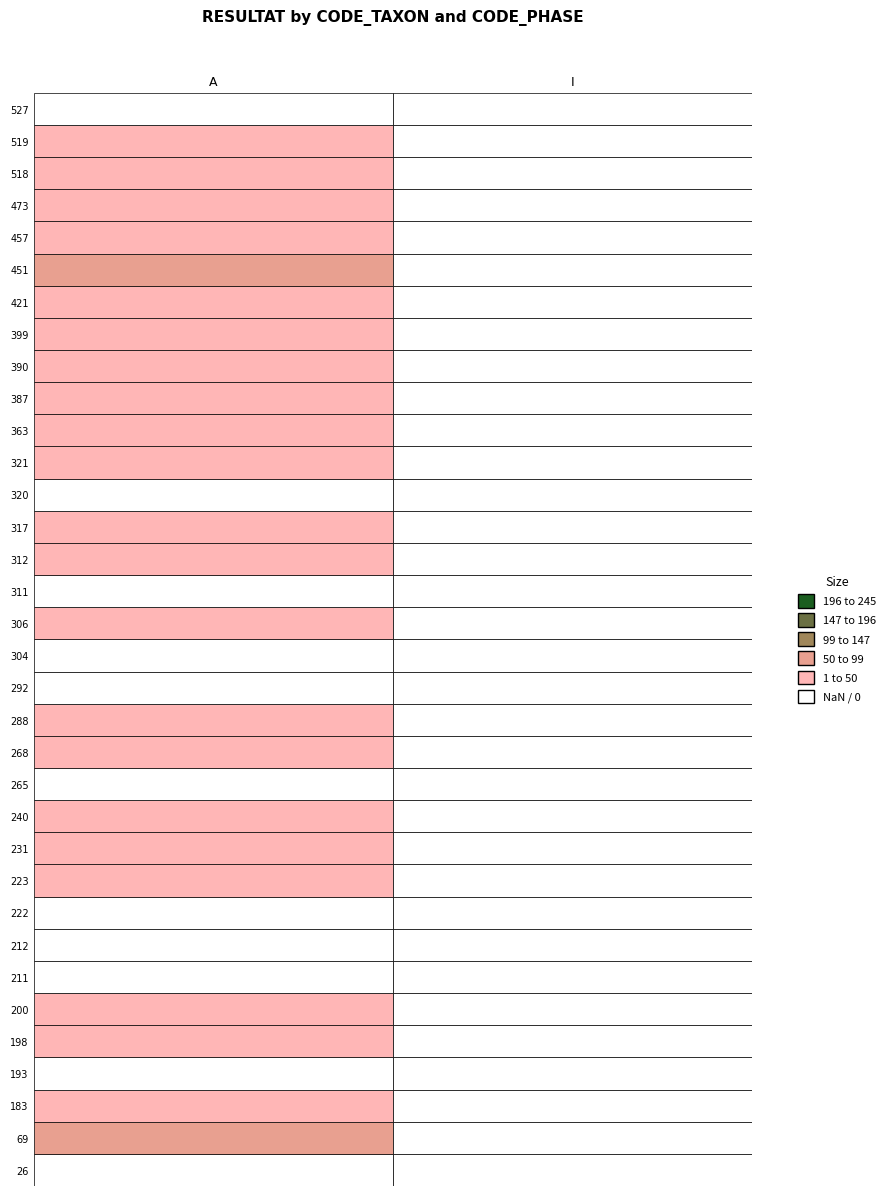

The 268 series shows 3 at A. True or false?

True